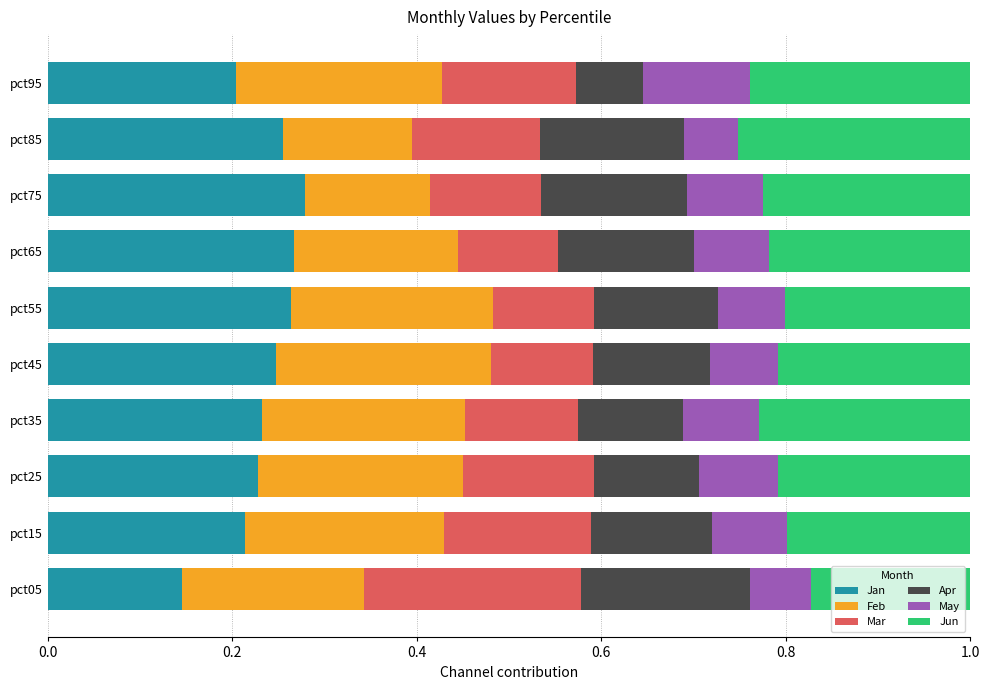

What are all the series names shown in the legend?

Jan, Feb, Mar, Apr, May, Jun